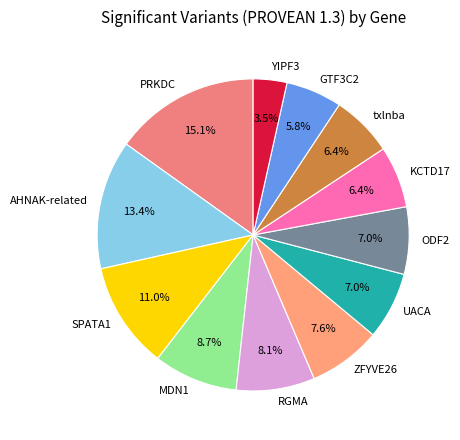

Count the number of slices in the pie.

12